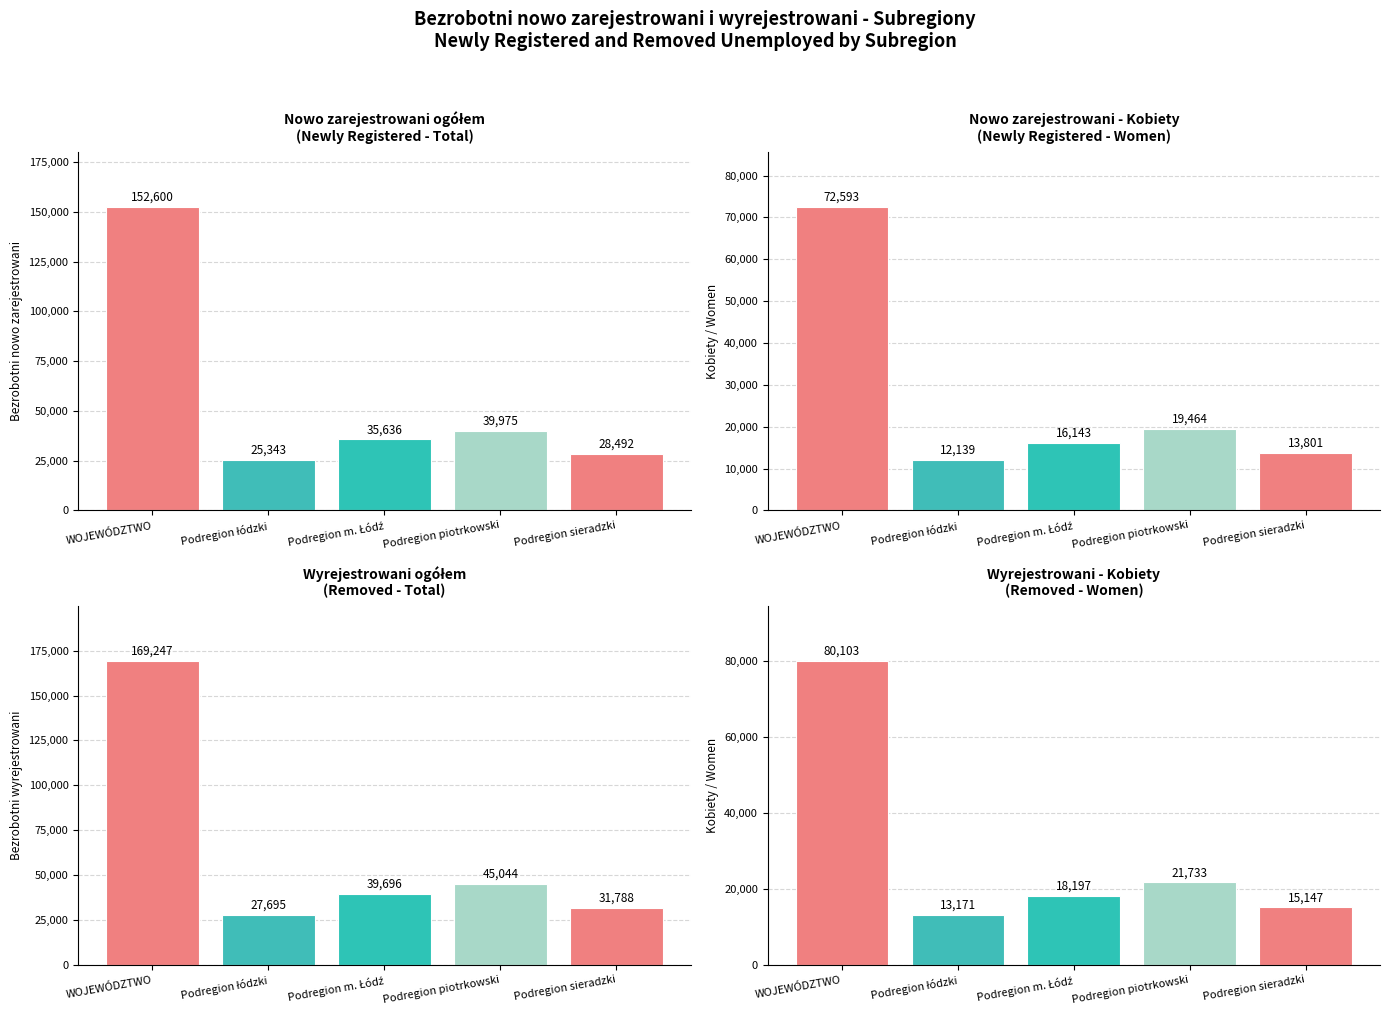

What is the smallest value displayed?

12139